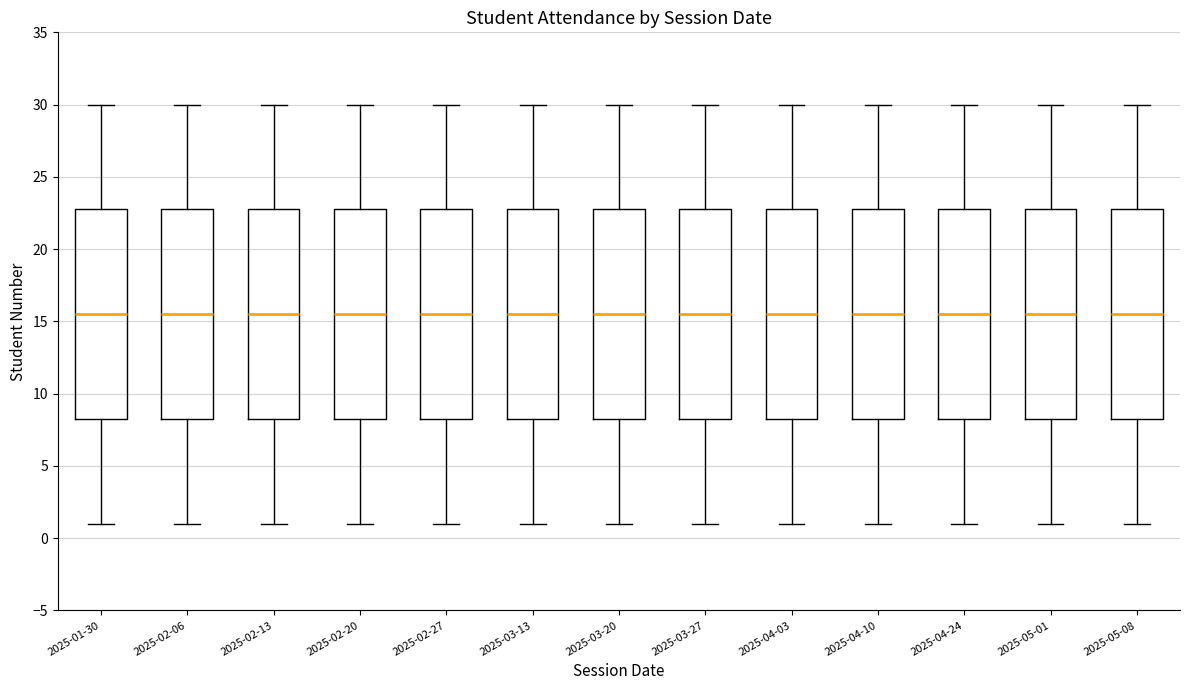

Reading left to right, transcribe this box plot: for each box, give where its median line is, the range the box spans, and where its two whiskers end, as read against the y-axis. The values are not printed on the chart, so give them approximately, as read against the axis.

2025-01-30: median 15.5, box 8.5 to 23.0, whiskers 1.0 to 30.0
2025-02-06: median 15.5, box 8.5 to 23.0, whiskers 1.0 to 30.0
2025-02-13: median 15.5, box 8.5 to 23.0, whiskers 1.0 to 30.0
2025-02-20: median 15.5, box 8.5 to 23.0, whiskers 1.0 to 30.0
2025-02-27: median 15.5, box 8.5 to 23.0, whiskers 1.0 to 30.0
2025-03-13: median 15.5, box 8.5 to 23.0, whiskers 1.0 to 30.0
2025-03-20: median 15.5, box 8.5 to 23.0, whiskers 1.0 to 30.0
2025-03-27: median 15.5, box 8.5 to 23.0, whiskers 1.0 to 30.0
2025-04-03: median 15.5, box 8.5 to 23.0, whiskers 1.0 to 30.0
2025-04-10: median 15.5, box 8.5 to 23.0, whiskers 1.0 to 30.0
2025-04-24: median 15.5, box 8.5 to 23.0, whiskers 1.0 to 30.0
2025-05-01: median 15.5, box 8.5 to 23.0, whiskers 1.0 to 30.0
2025-05-08: median 15.5, box 8.5 to 23.0, whiskers 1.0 to 30.0